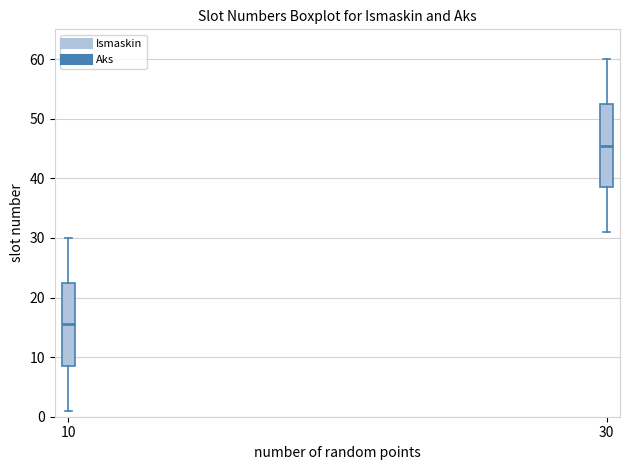

Which box's median line is the highest?

30